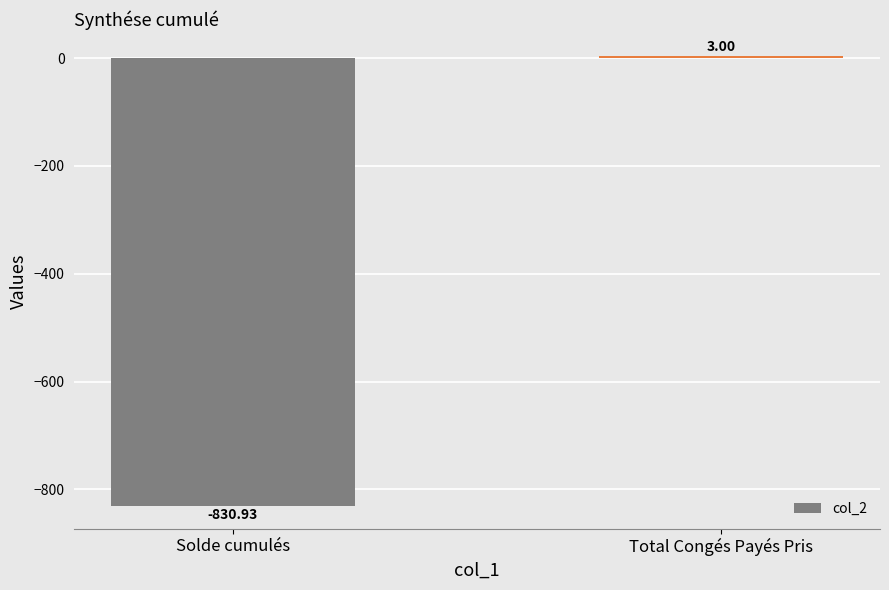

What is the sum of the values at Total Congés Payés Pris and Solde cumulés?

-827.9